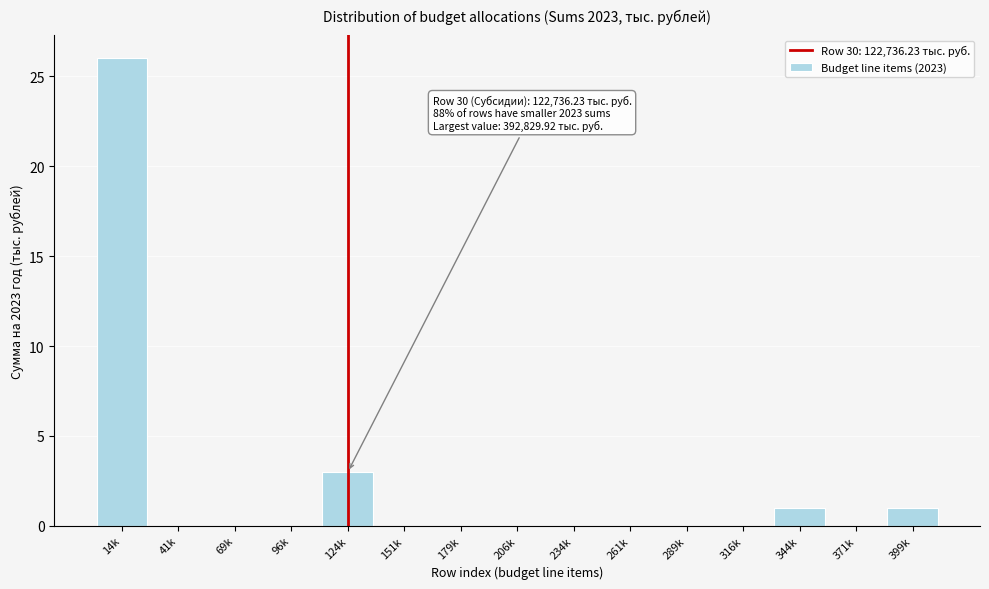

Reading left to right, list all the values displayed in this chart.

14k=26	41k=0	69k=0	96k=0	124k=3	151k=0	179k=0	206k=0	234k=0	261k=0	289k=0	316k=0	344k=1	371k=0	399k=1